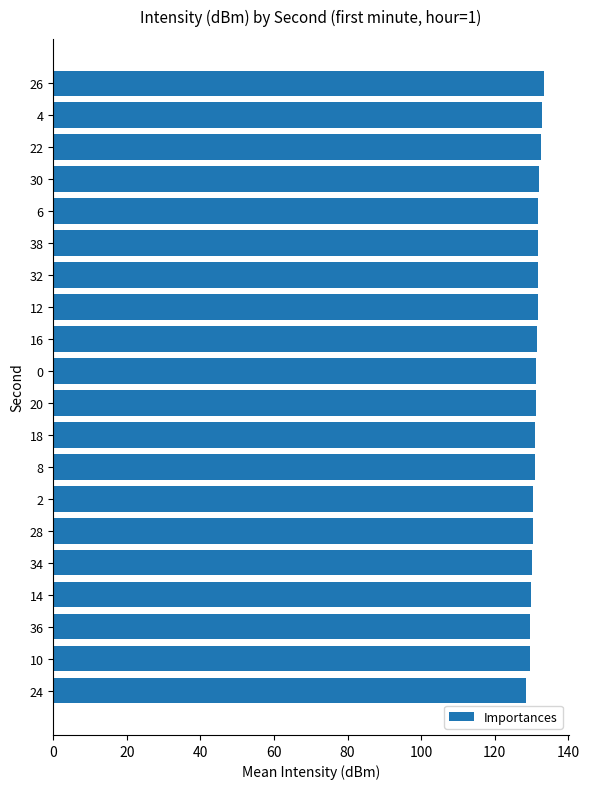

What is the smallest value displayed?

128.4